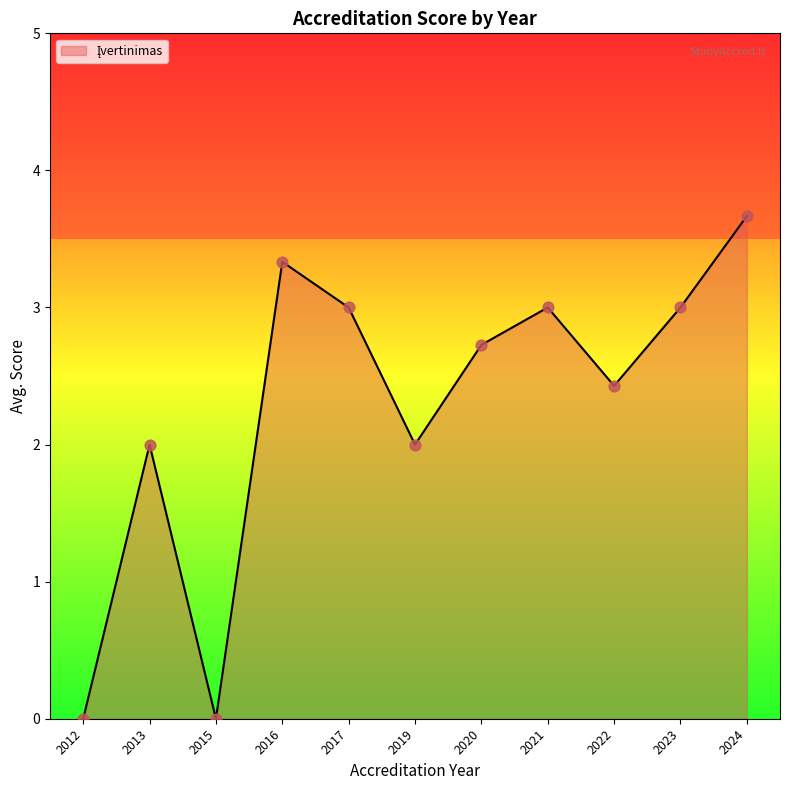

Which has a higher value, 2019 or 2017?

2017